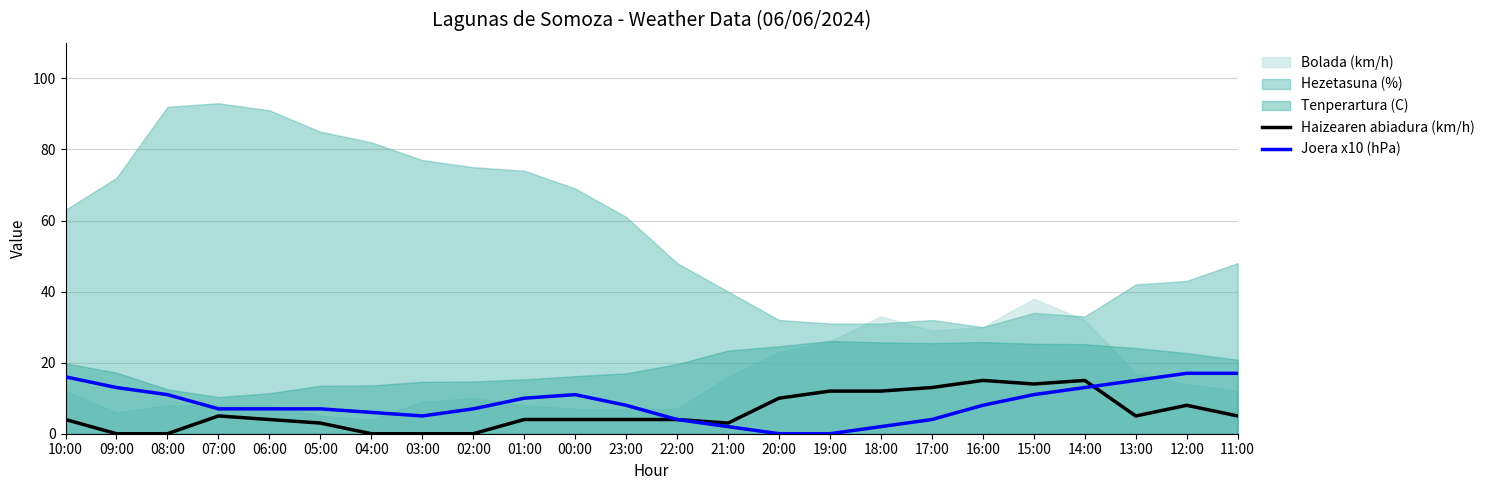

What is the total value across all series at 17:00?

17